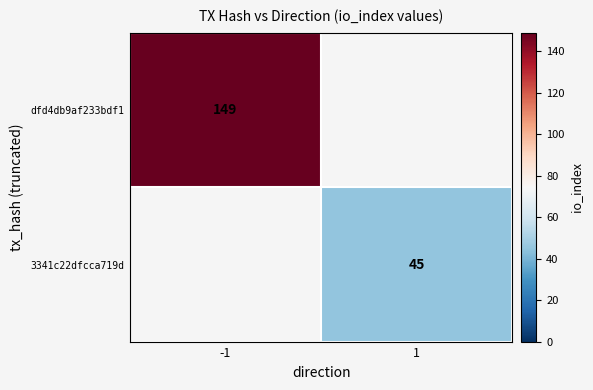

The dfd4db9af233bdf1 series shows 149 at -1. True or false?

True